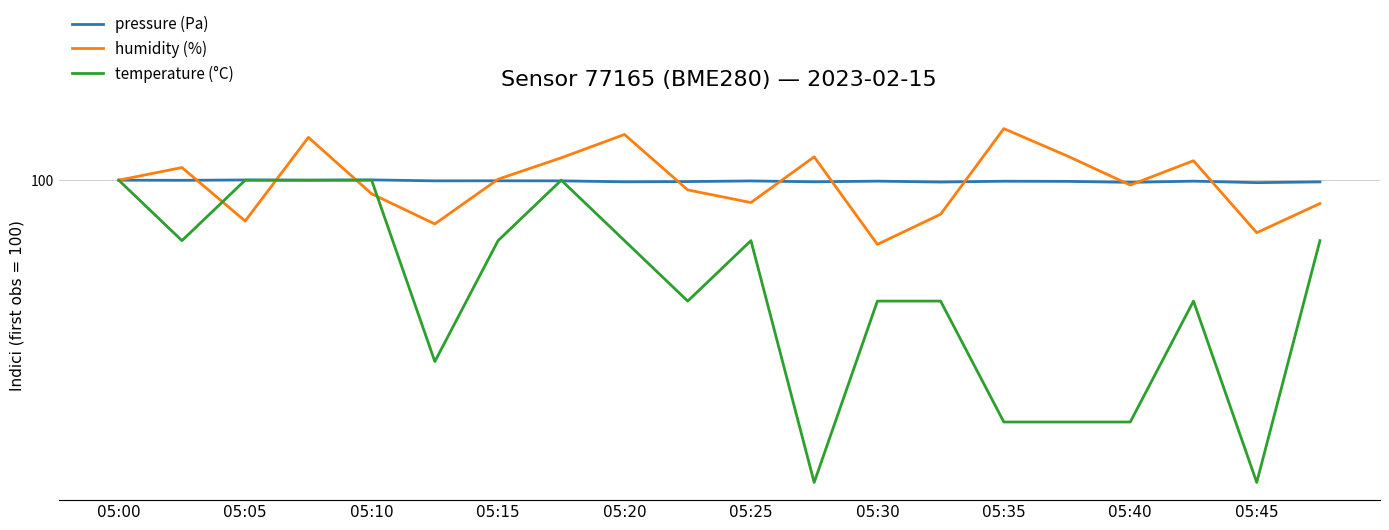

What are all the series names shown in the legend?

pressure (Pa), humidity (%), temperature (°C)